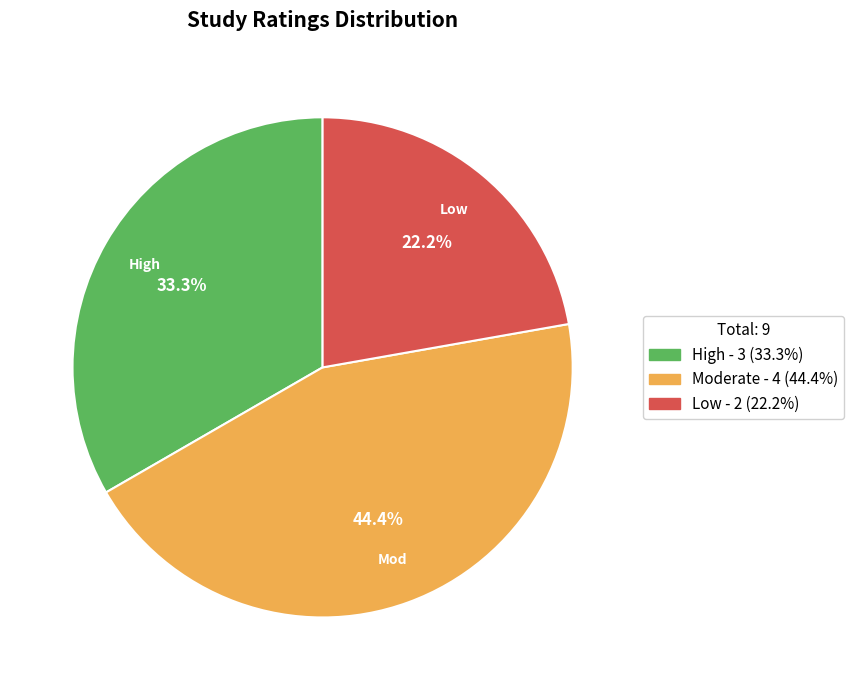

Between High - 3 (33.3%) and Low - 2 (22.2%), which is larger?

High - 3 (33.3%)